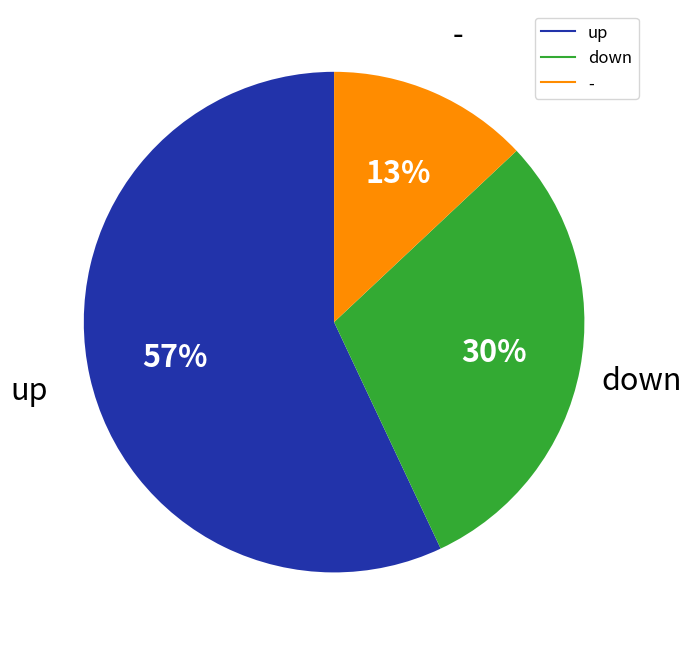

Combined, do down and up account for over 50%?

Yes